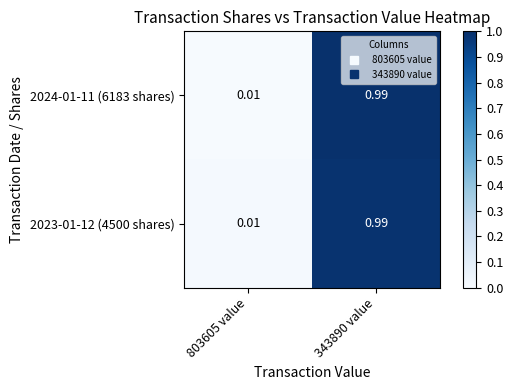

At how many categories does at least one series exceed 0?

2